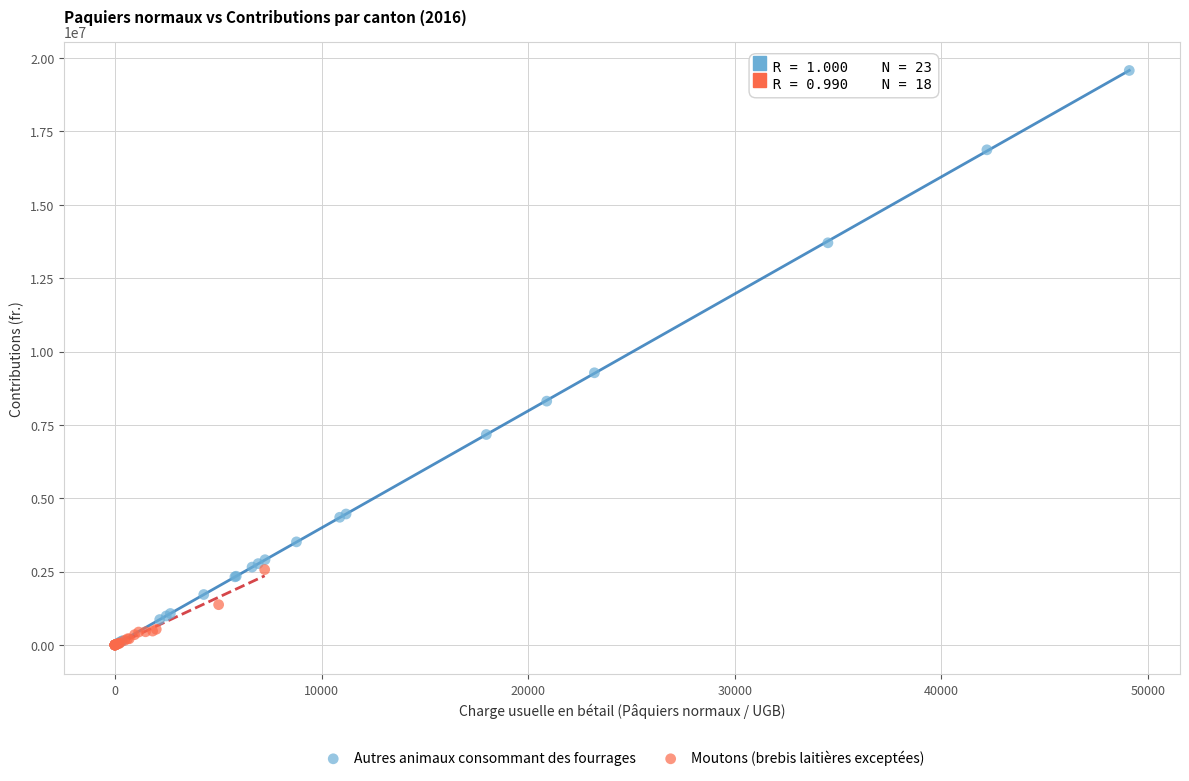

Which series reaches the maximum Y coordinate?

Autres animaux consommant des fourrages